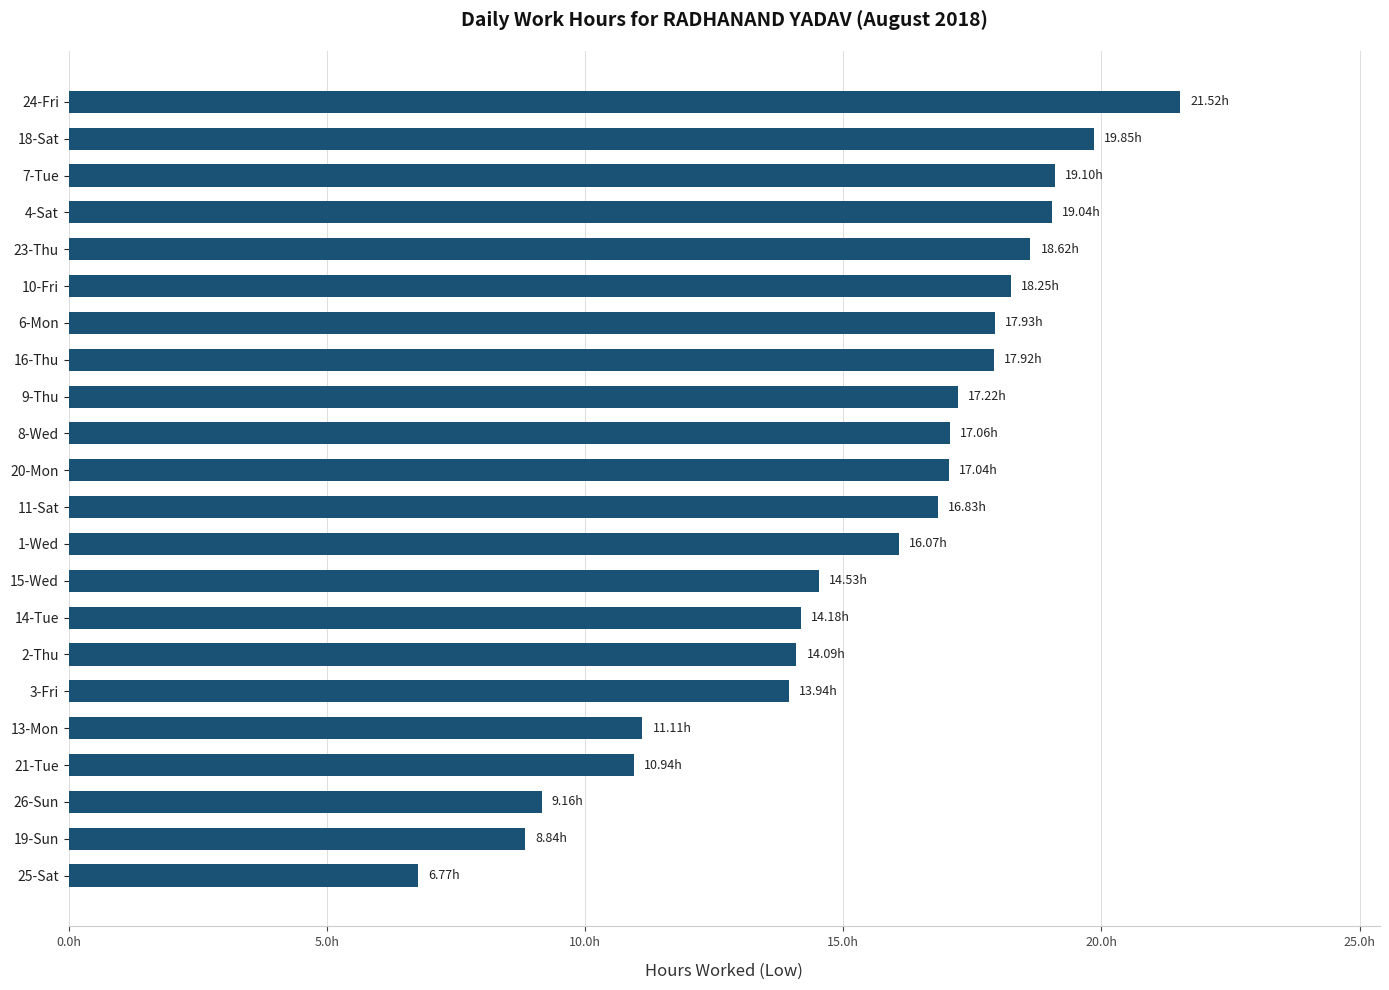

Does the chart contain stacked bars?

No